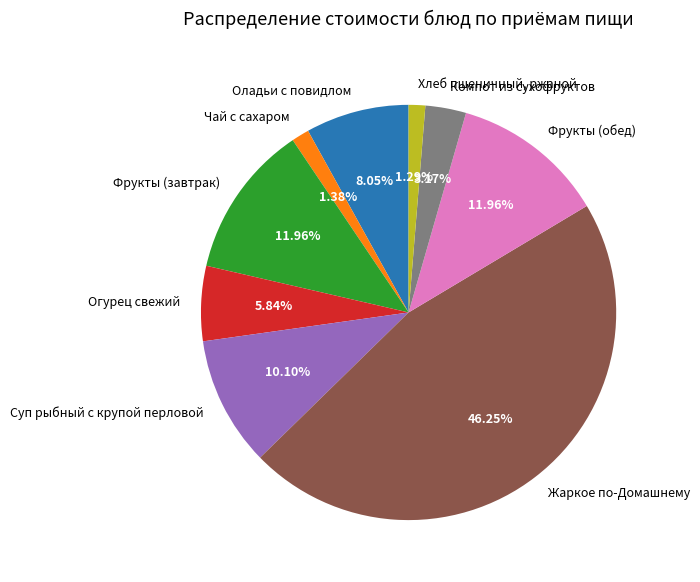

Which has a higher value, Компот из сухофруктов or Оладьи с повидлом?

Оладьи с повидлом